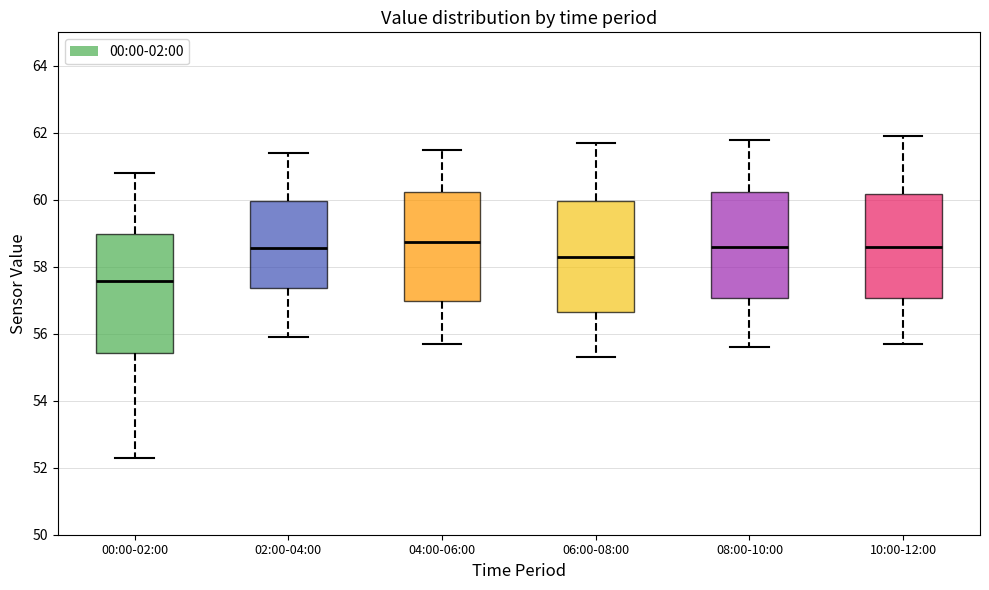

Reading left to right, read every box against the y-axis: the position of its median line, the range the box covers, and the ends of its whiskers. The values are not printed on the chart, so give them approximately, as read against the axis.

00:00-02:00: median 57.6, box 55.4 to 59.0, whiskers 52.4 to 60.8
02:00-04:00: median 58.6, box 57.4 to 60.0, whiskers 56.0 to 61.4
04:00-06:00: median 58.8, box 57.0 to 60.2, whiskers 55.8 to 61.6
06:00-08:00: median 58.4, box 56.6 to 60.0, whiskers 55.4 to 61.8
08:00-10:00: median 58.6, box 57.0 to 60.2, whiskers 55.6 to 61.8
10:00-12:00: median 58.6, box 57.0 to 60.2, whiskers 55.8 to 62.0